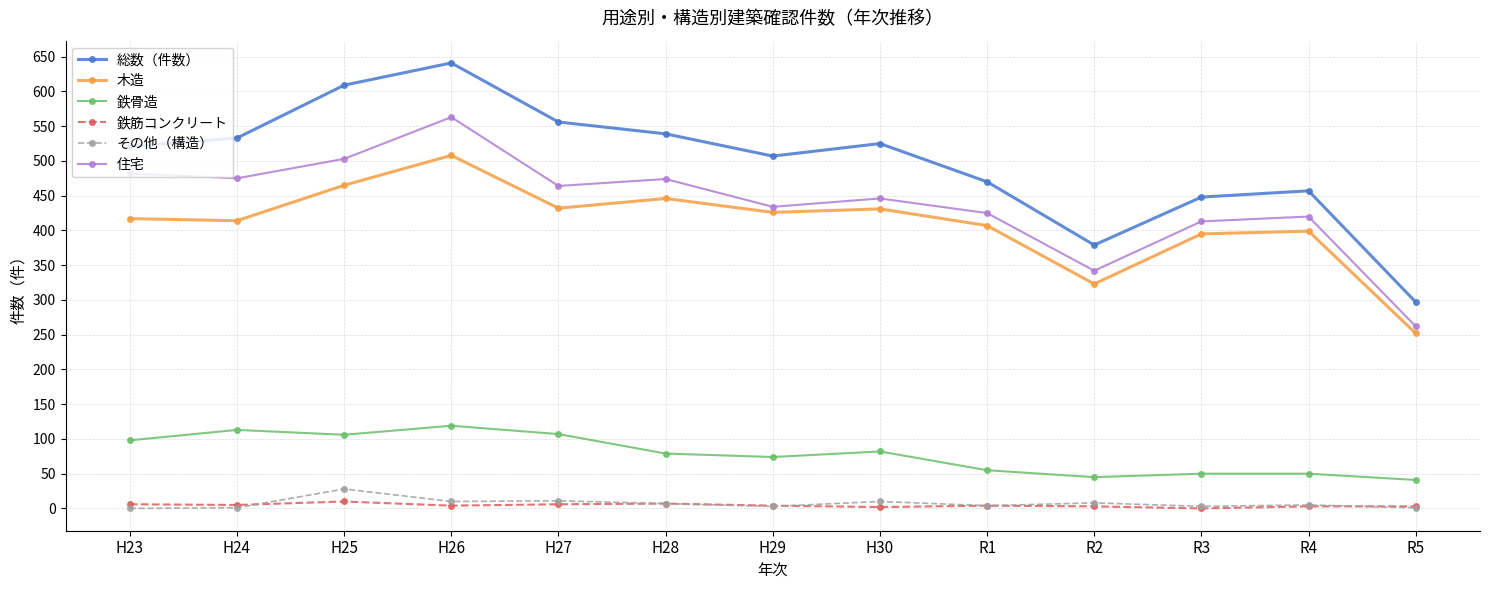

How many distinct data groups are displayed?

6